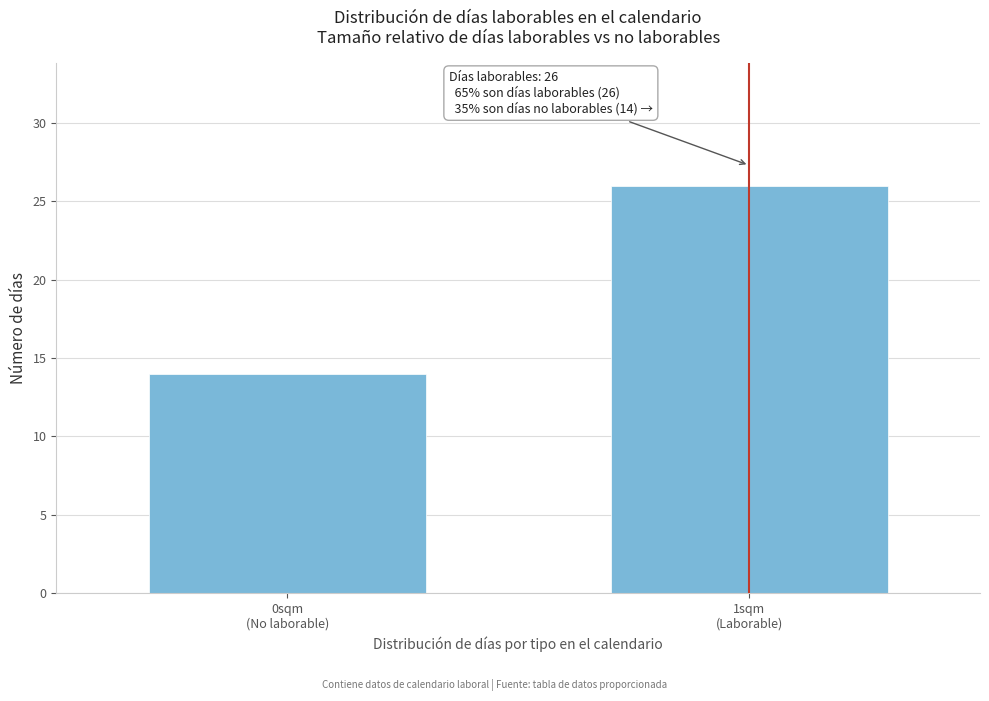

Reading right to left, transcribe all the data shown in this chart.

26	14